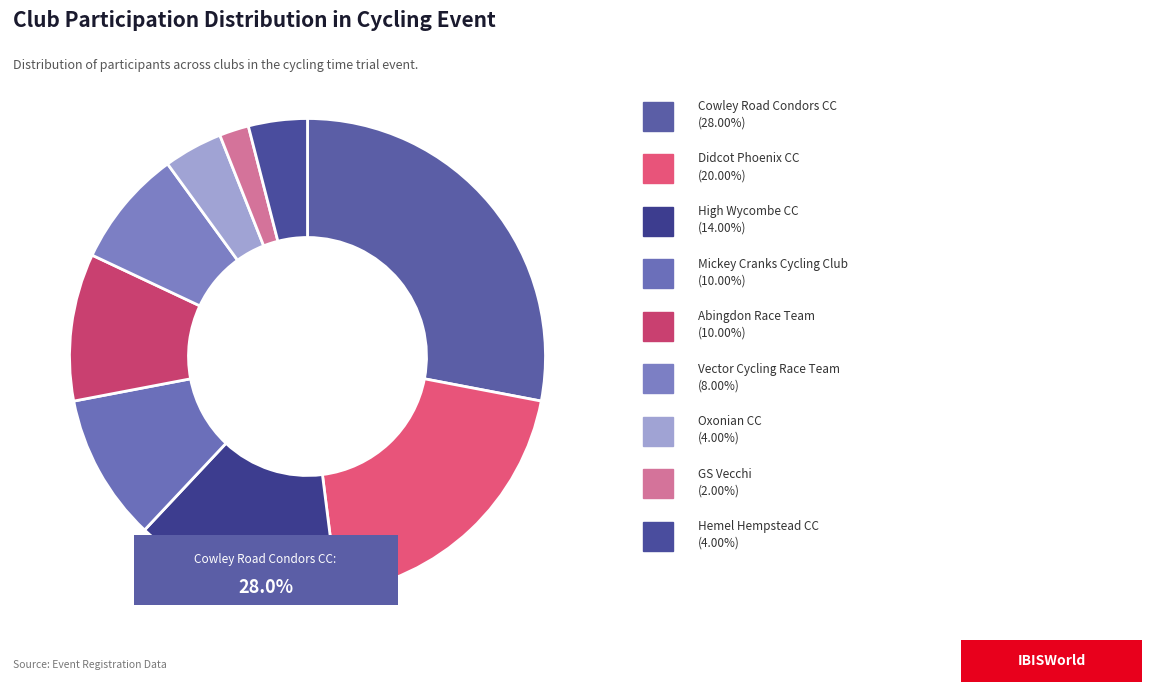

What is the smallest slice in the pie chart?

GS Vecchi